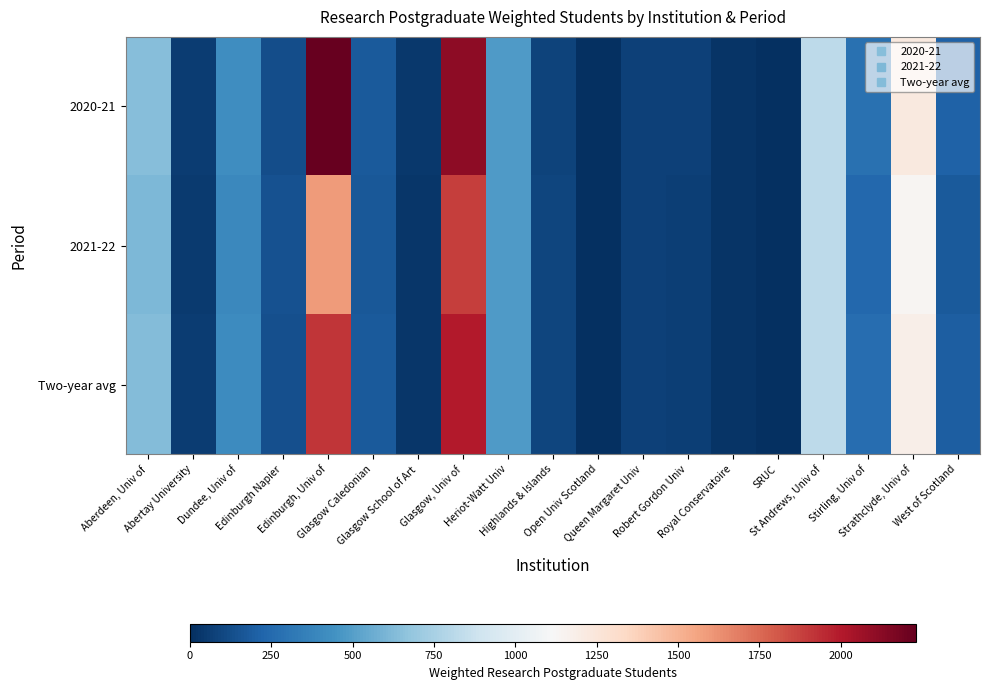

What is the difference between the highest and lowest values at Edinburgh Napier?

14.7